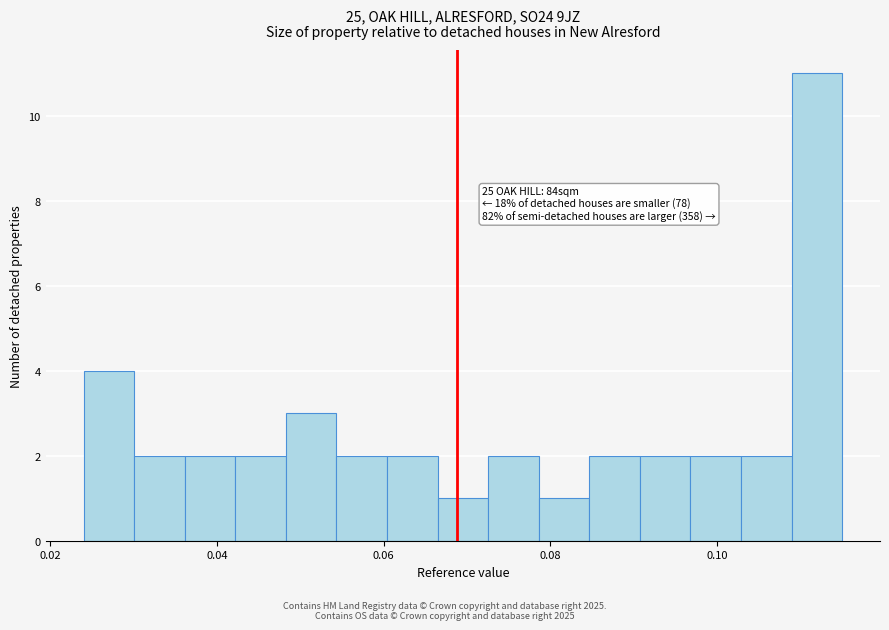

Read against the x-axis, roughly where is the centre of the tallest bar?

0.112